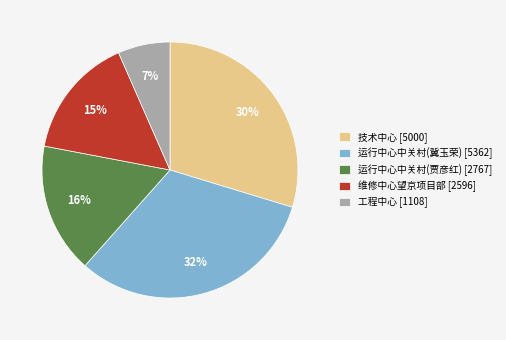

Is there a majority slice in this chart?

No